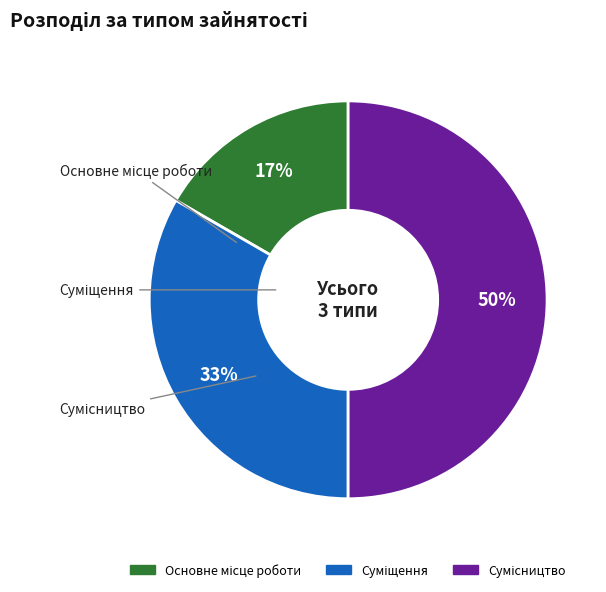

To the nearest percent, what is the average slice percentage?

33%